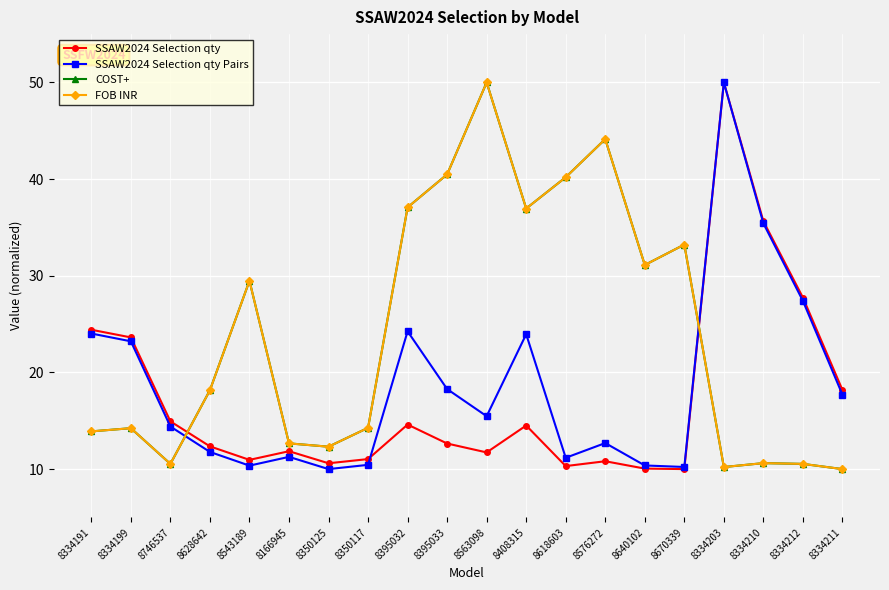

What is the highest value of the SSAW2024 Selection qty series?

50.0